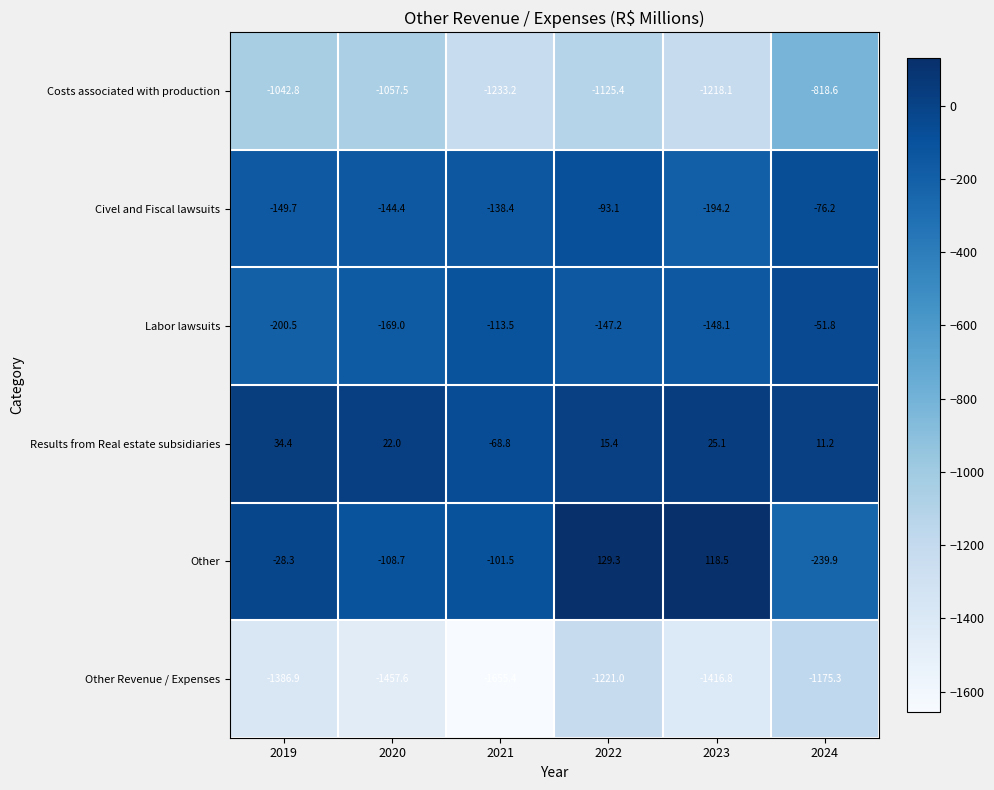

Read the Costs associated with production value at 2020.

-1057.5